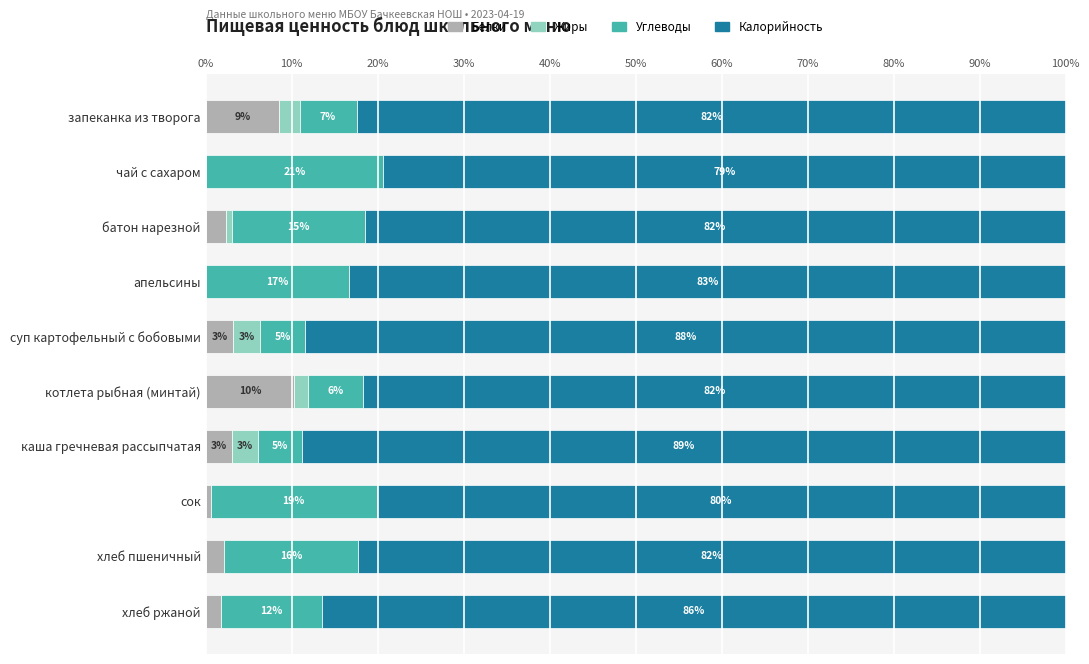

What are all the series names shown in the legend?

Белки, Жиры, Углеводы, Калорийность